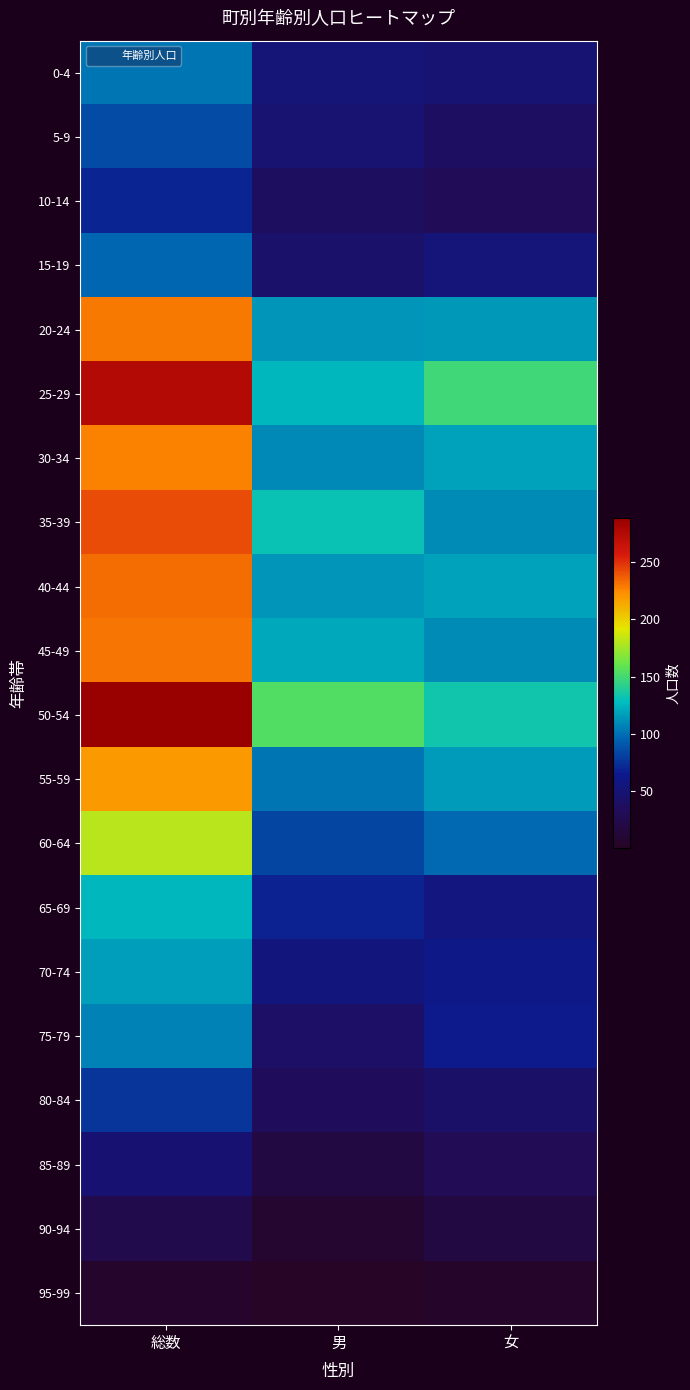

What is the spread (max minus min) of values at 総数?

283